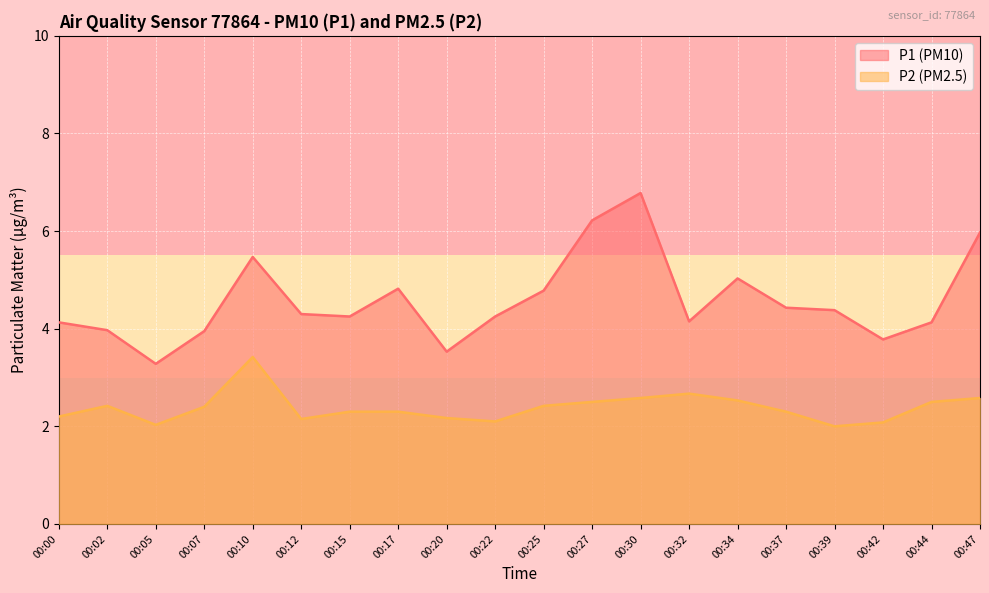

True or false: P2 has a value of 0.7 at 00:32.

False